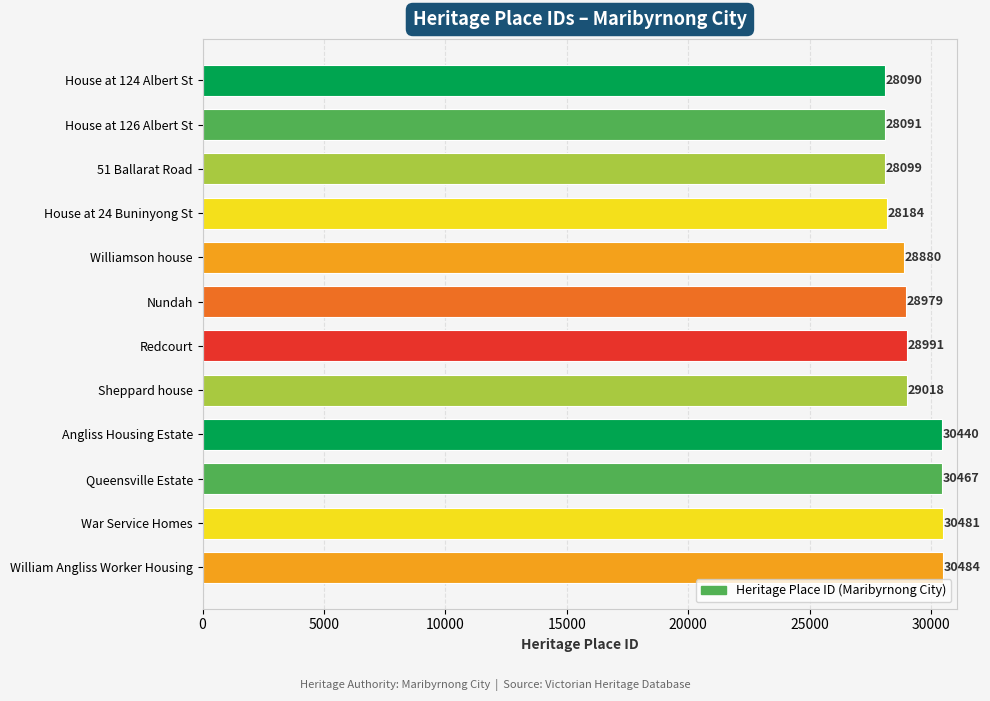

What is the label of the 7th bar from the bottom?

Nundah